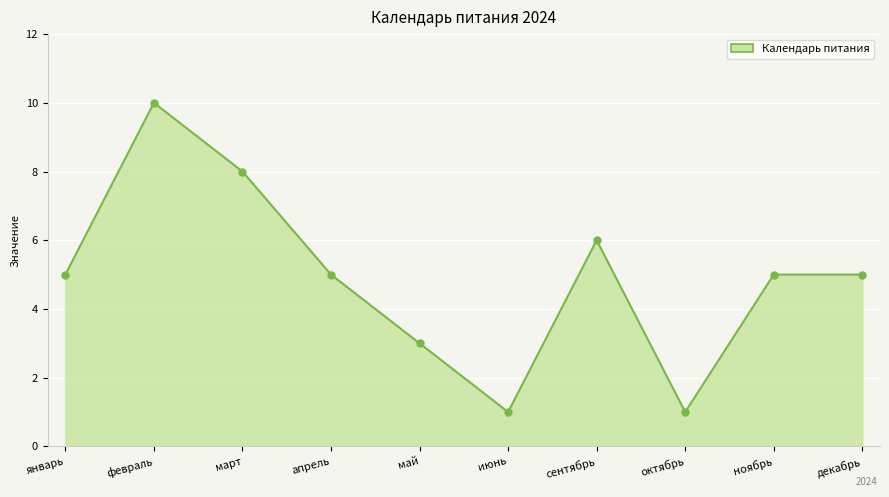

What position from the left is май?

5